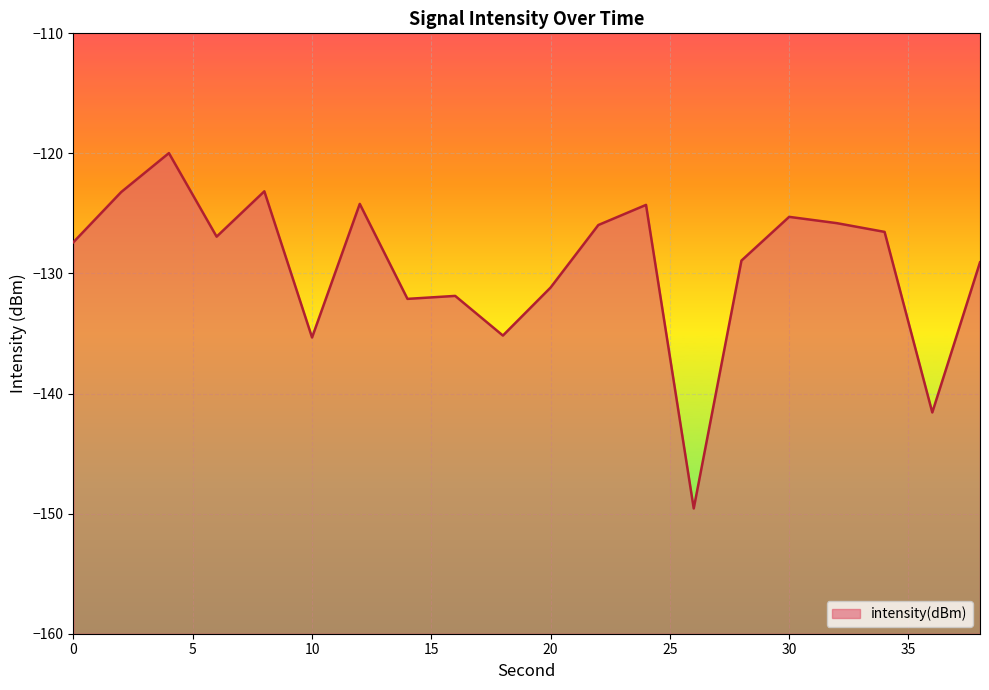

Count the number of values greater than -126.

8